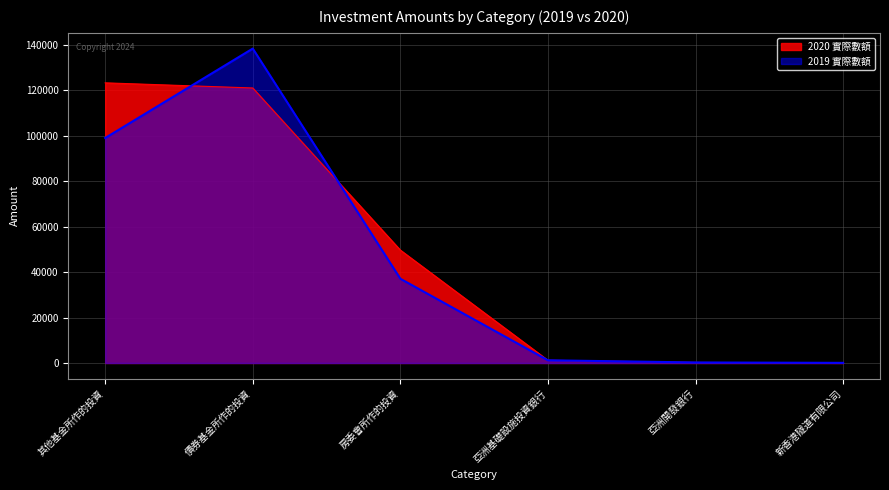

Reading right to left, list all the values displayed in this chart.

2020 實際數額: 新香港隧道有限公司=56	亞洲開發銀行=232	亞洲基礎設施投資銀行=1192	房委會所作的投資=49689	債券基金所作的投資=121060	其他基金所作的投資=123321
2019 實際數額: 新香港隧道有限公司=56	亞洲開發銀行=232	亞洲基礎設施投資銀行=1192	房委會所作的投資=37083	債券基金所作的投資=138403	其他基金所作的投資=99044